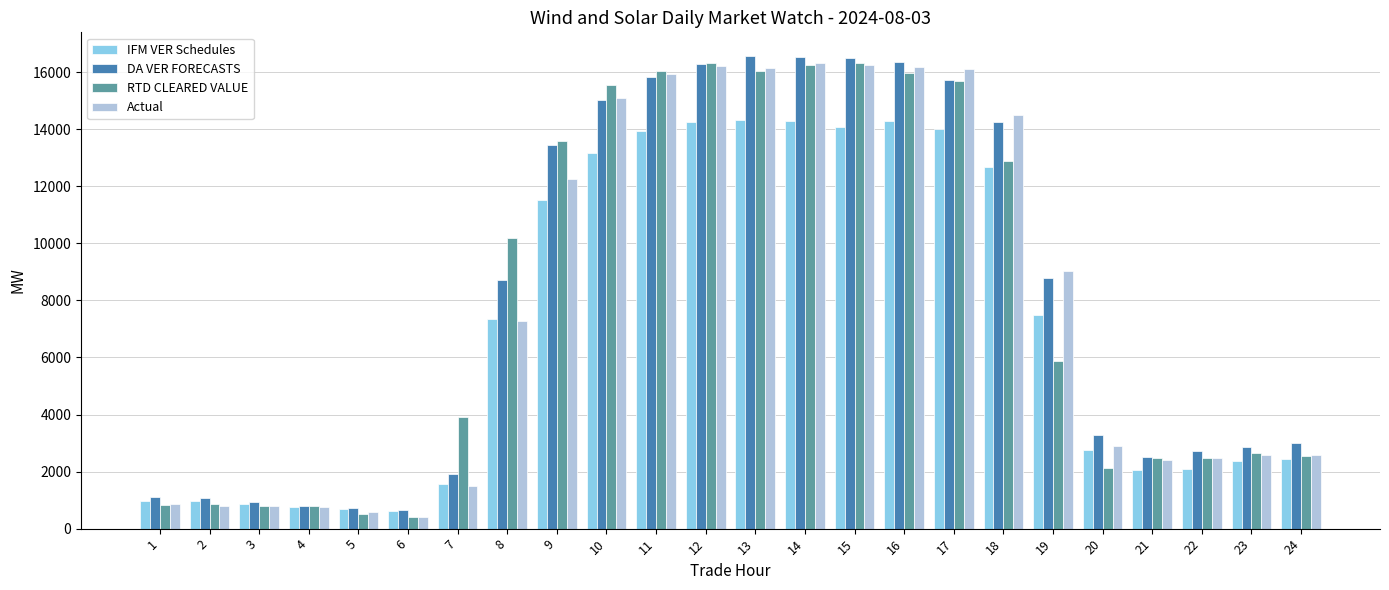

What is the difference between the maximum and second lowest values in the DA VER FORECASTS series?

15837.2